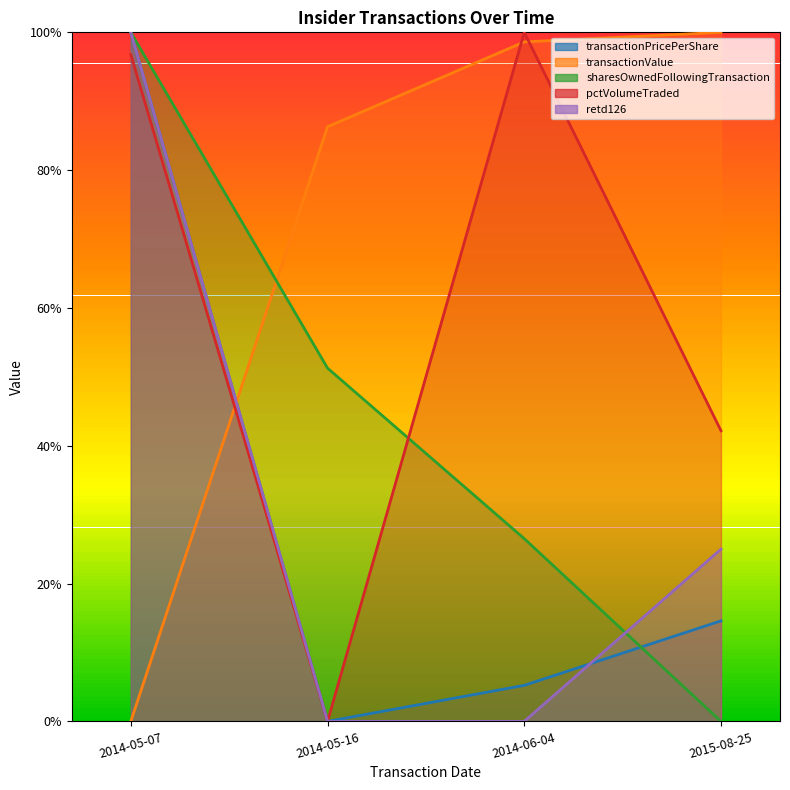

Which series ends up on top after the final intersection of sharesOwnedFollowingTransaction and pctVolumeTraded?

pctVolumeTraded